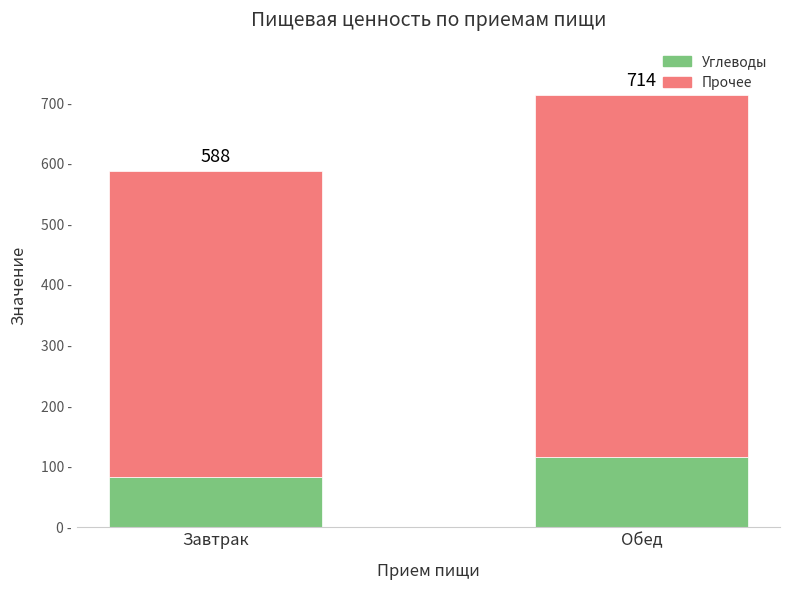

Does the chart contain any negative values?

No